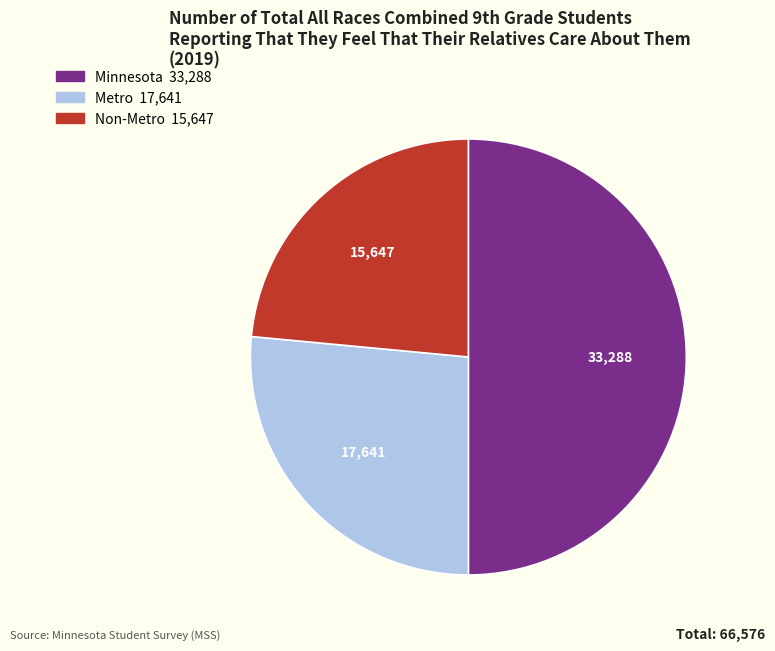

Count the number of slices in the pie.

3